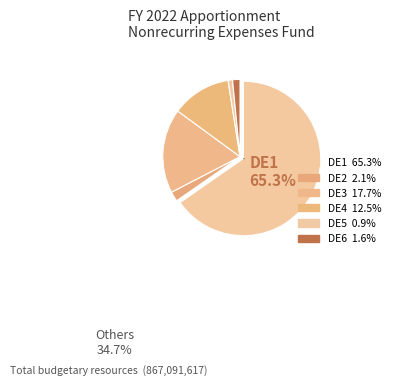

Is it true that DE6 is 2% of the pie?

True